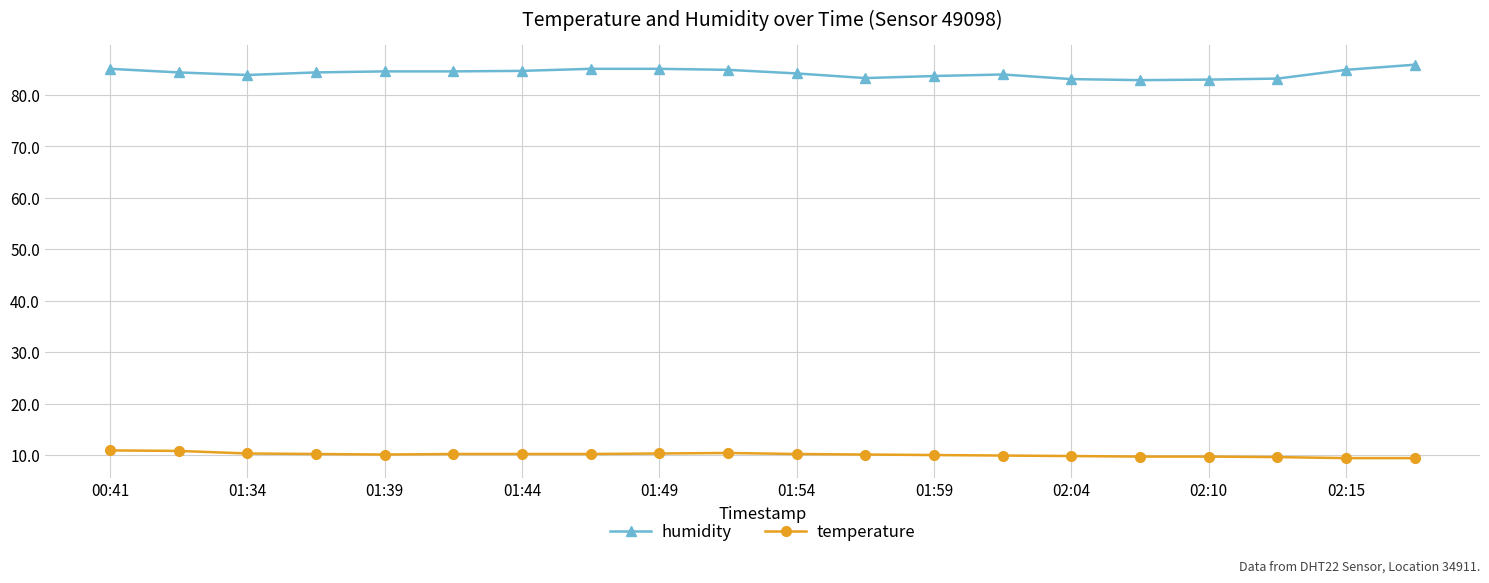

Which series has the largest total across all categories?

humidity